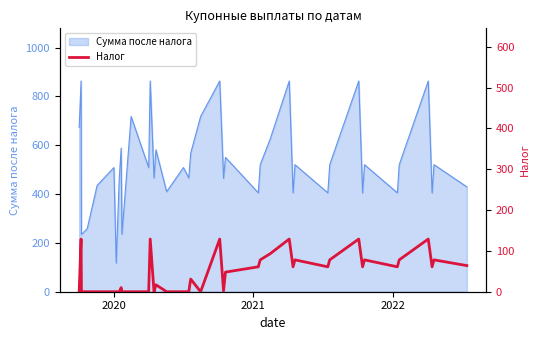

What is the maximum value shown in the chart?

129